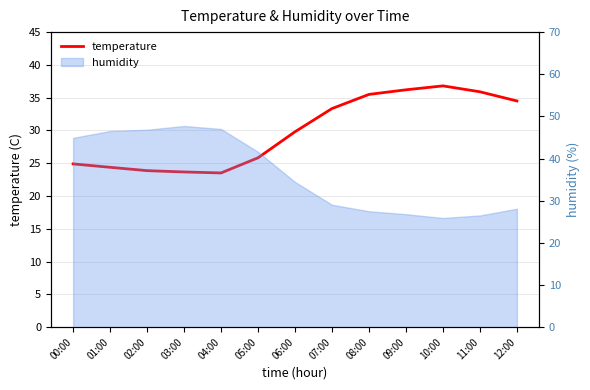

Where is the first local minimum?

04:00